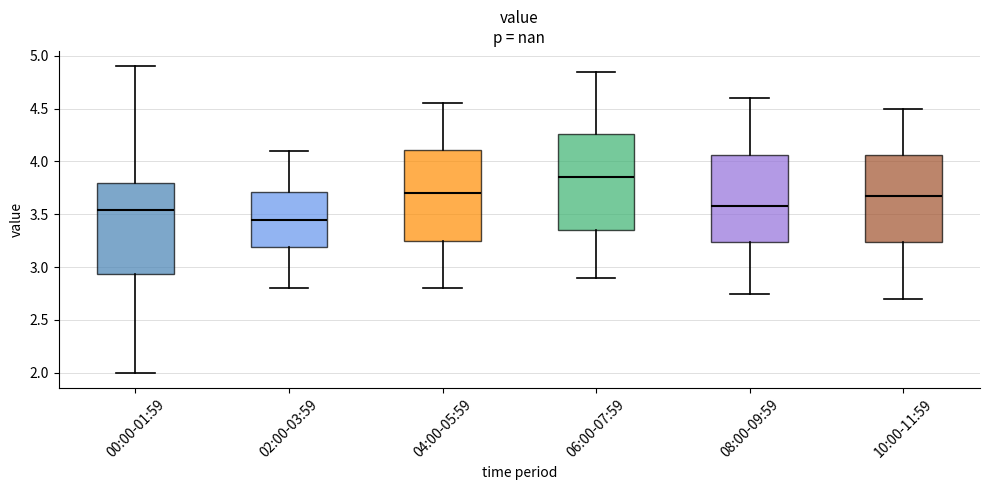

Which box has the highest median line?

06:00-07:59